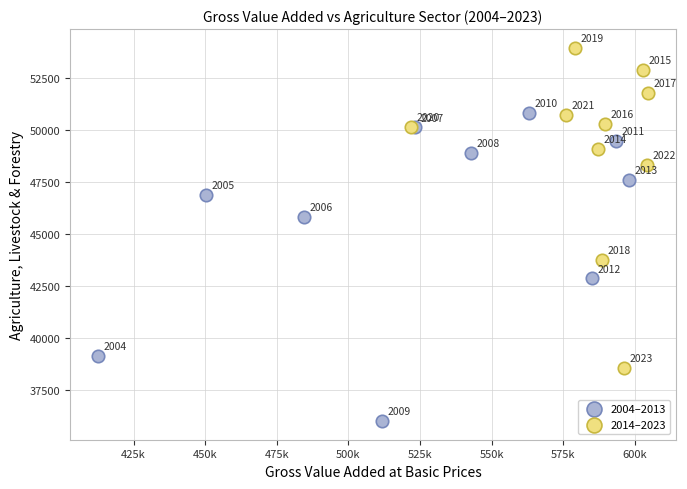

Which series contains the highest Y value?

2014–2023